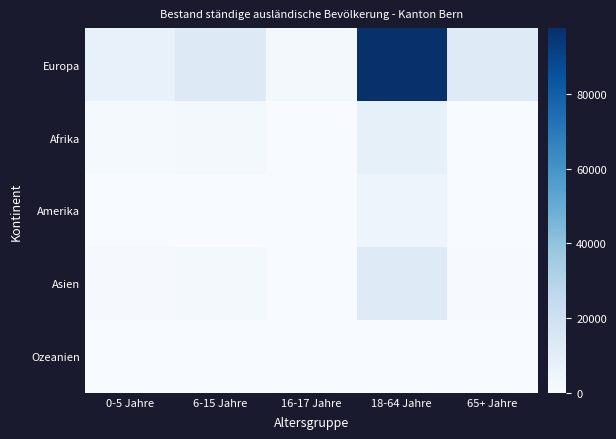

What is the maximum value shown in the chart?

97571